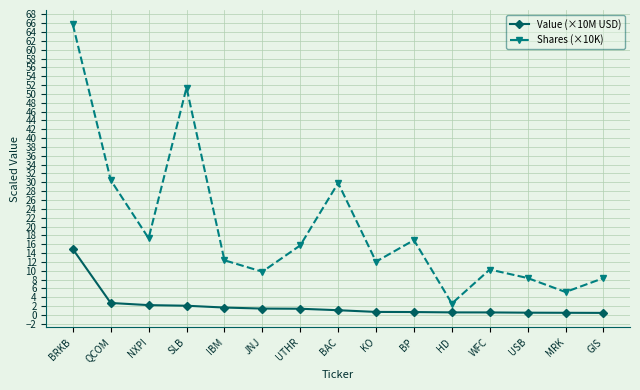

True or false: Value (×10M USD) and Shares (×10K) intersect in this chart.

False